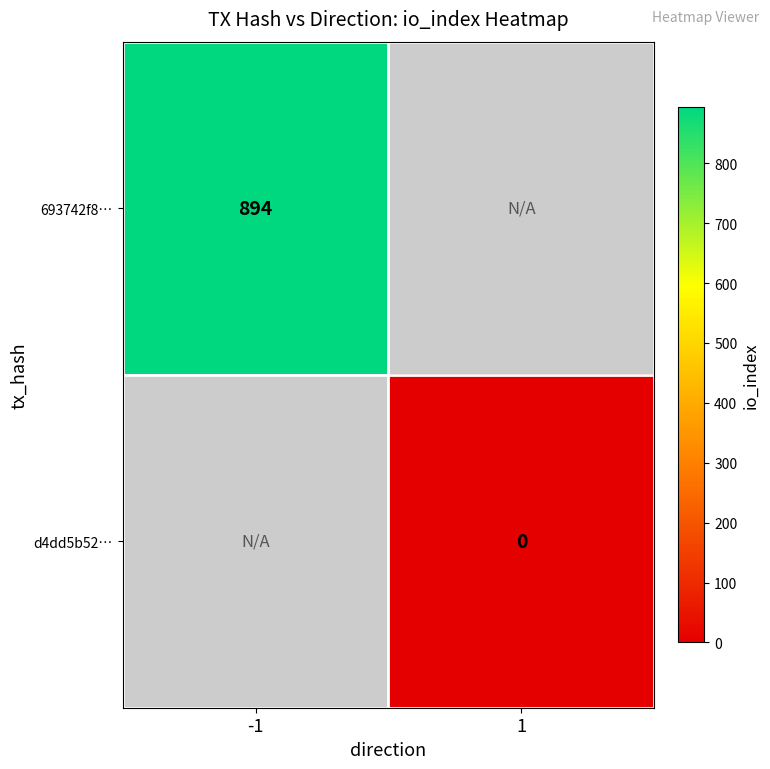

True or false: 693742f8… has a value of 894 at -1.

True